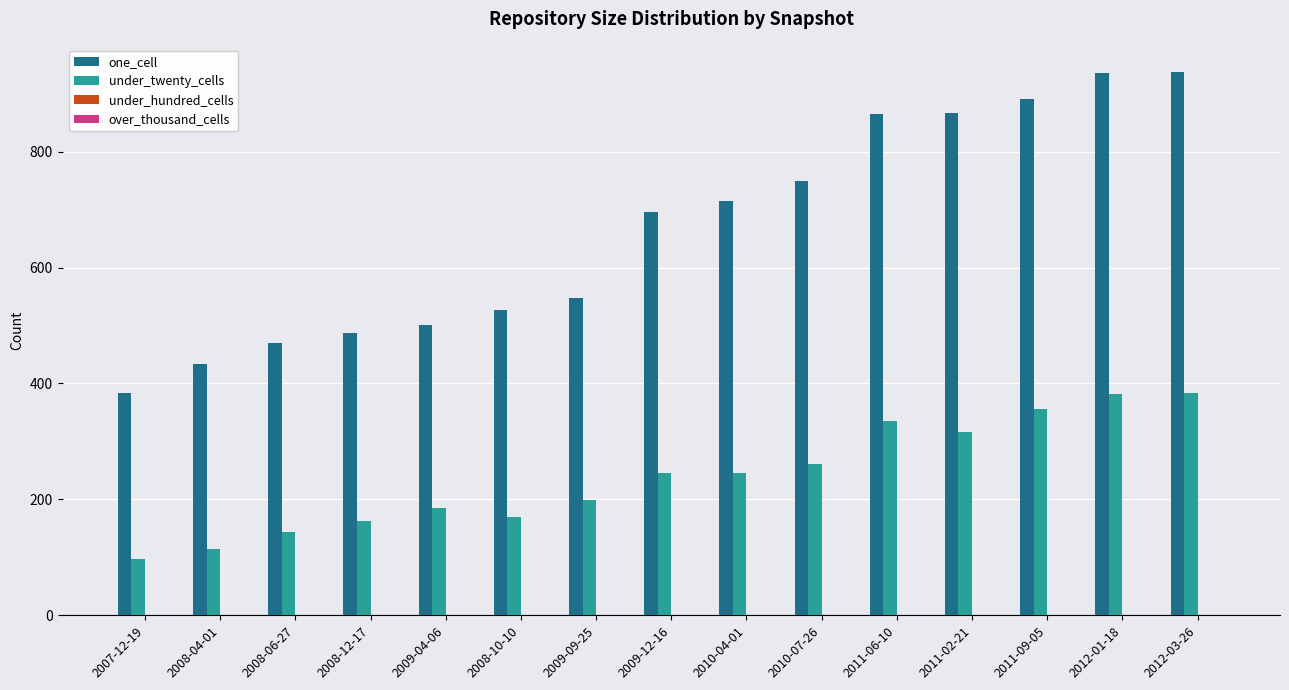

True or false: under_twenty_cells has a value of 460 at 2011-06-10.

False